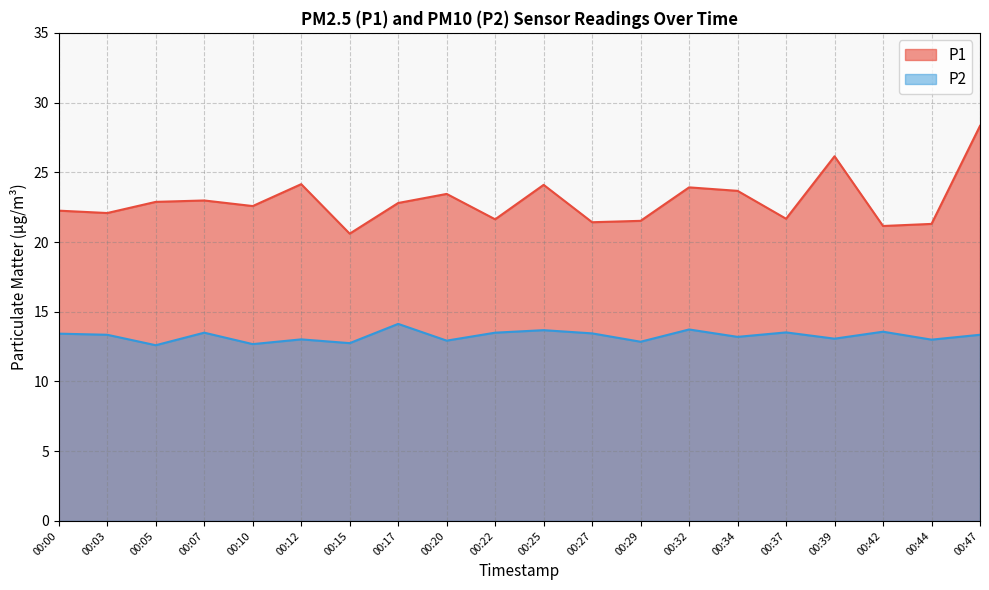

Which series has the largest total across all categories?

P1